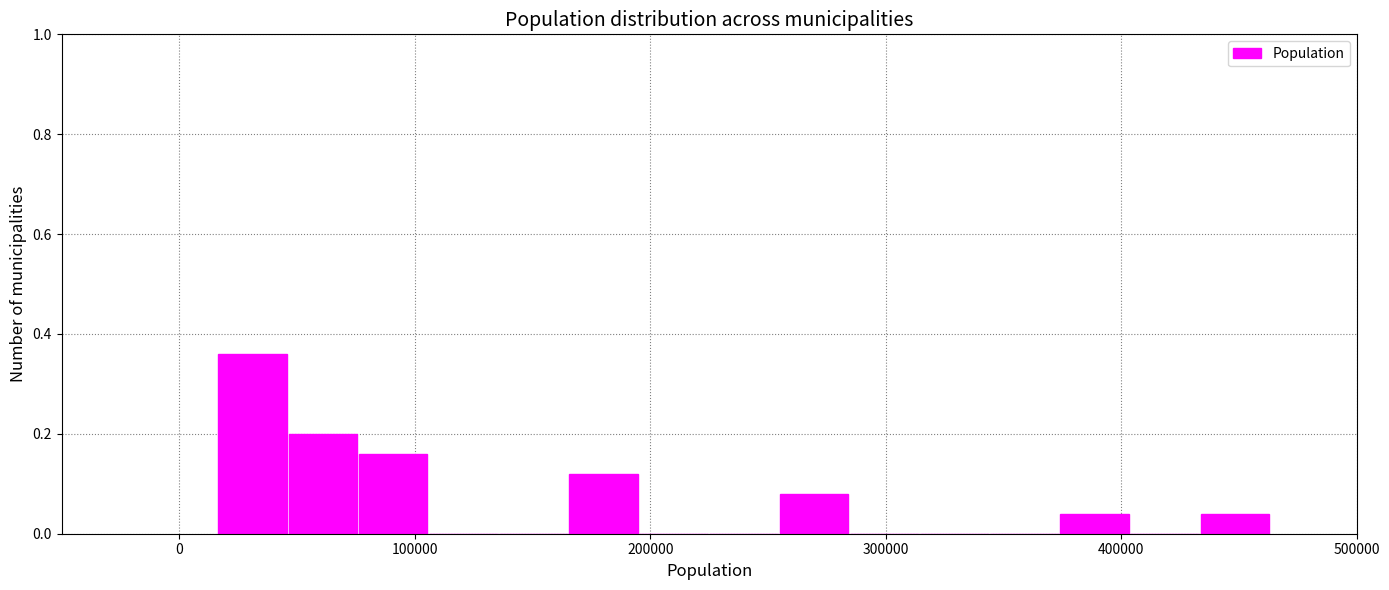

Read against the x-axis, roughly where is the centre of the tallest bar?

30000